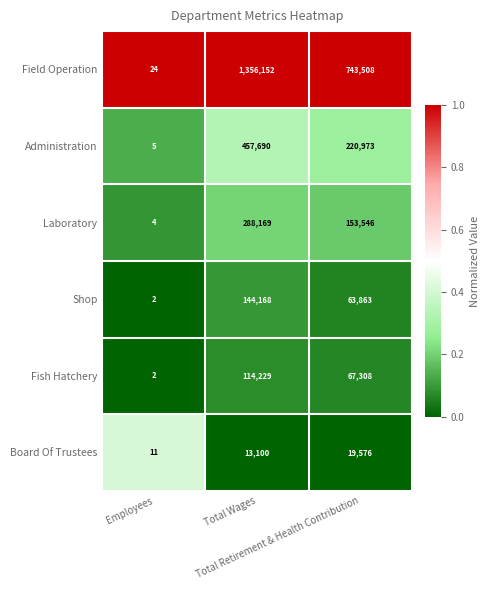

Count the Laboratory values in the range 4 to 288169.

3